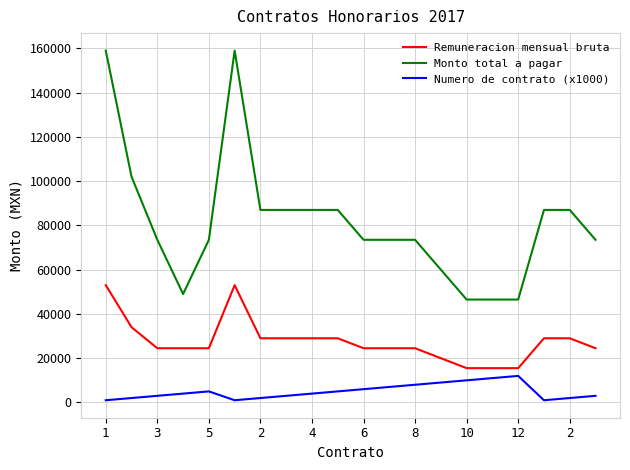

List the series in order of their overall mean, lowest first.

Numero de contrato (x1000), Remuneracion mensual bruta, Monto total a pagar